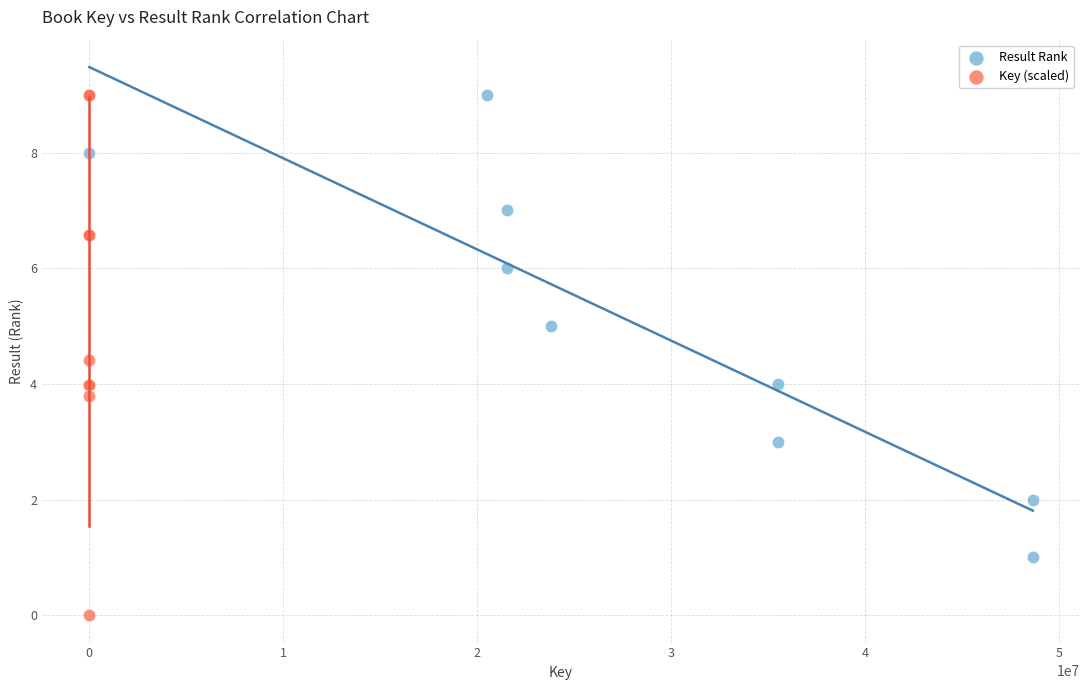

Which series contains the lowest Y value?

Key (scaled)